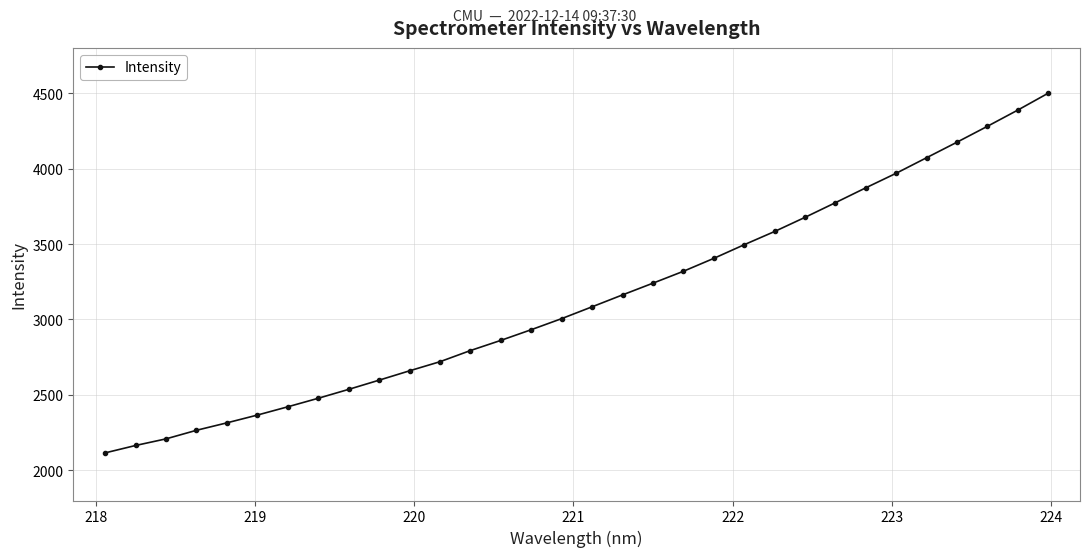

What is the value of the 15th point from the left?

2932.3